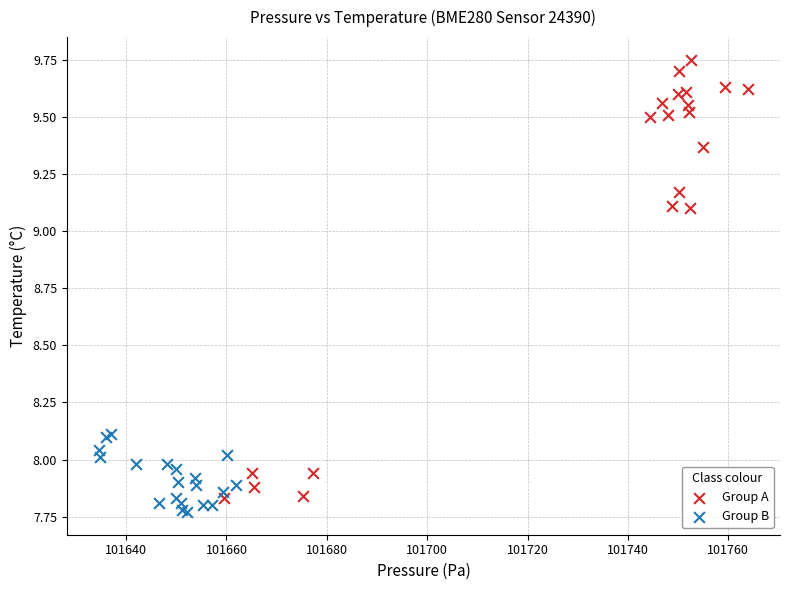

Which series contains the lowest Y value?

Group B